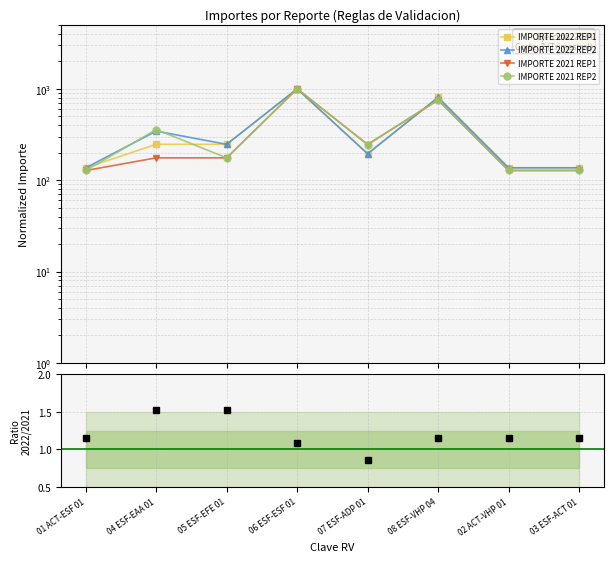

At which label is IMPORTE 2021 REP1 closest to 563?

08 ESF-VHP 04